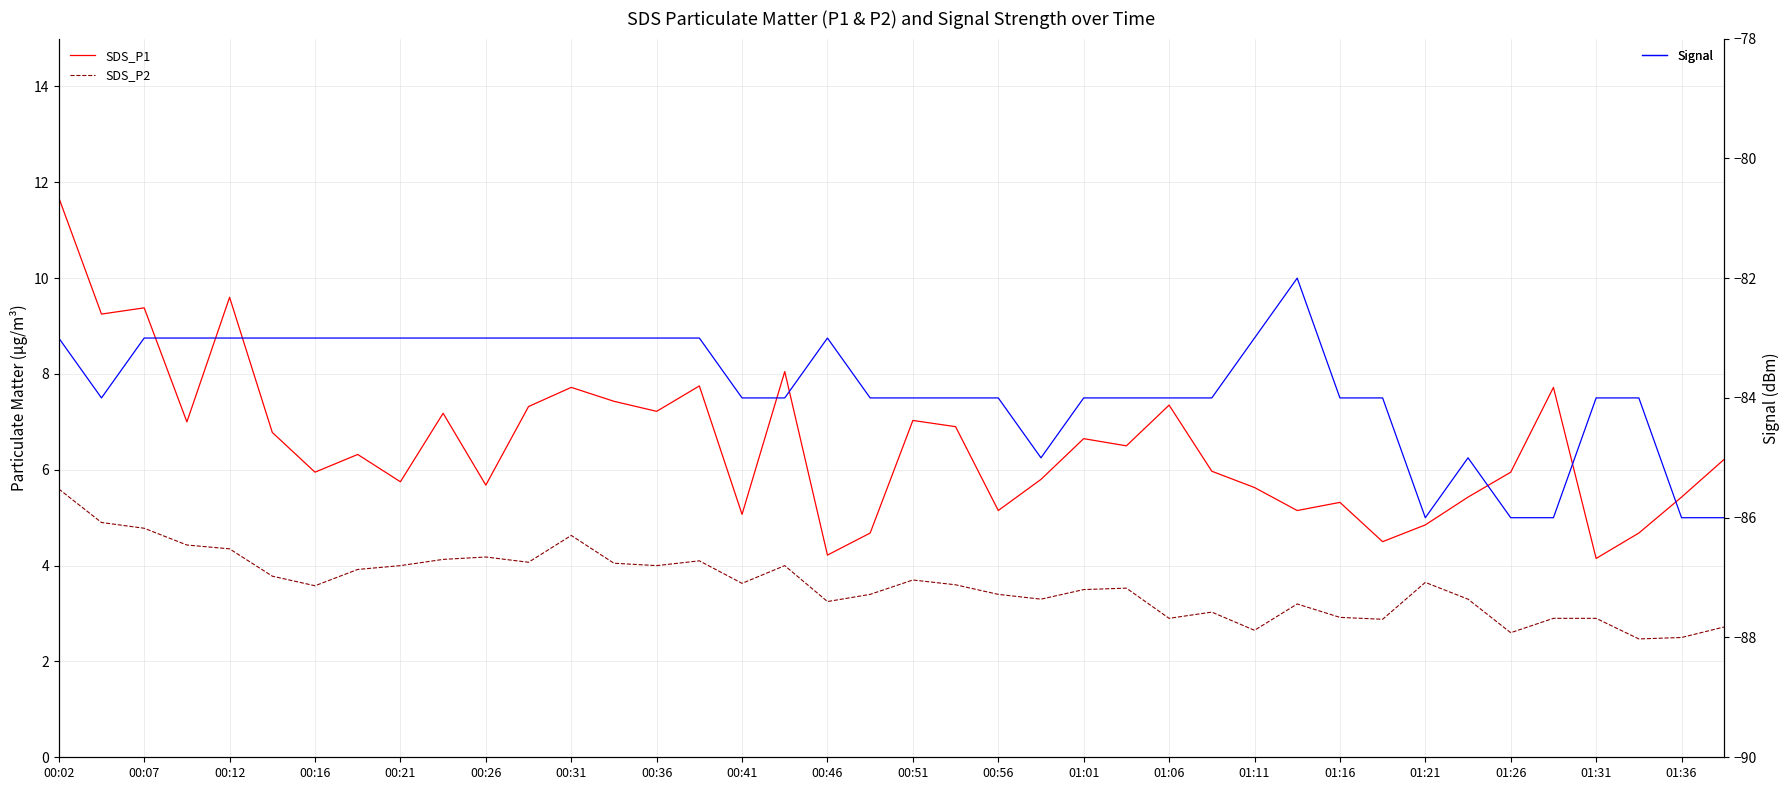

At which category is the sum across all series the highest?

00:02